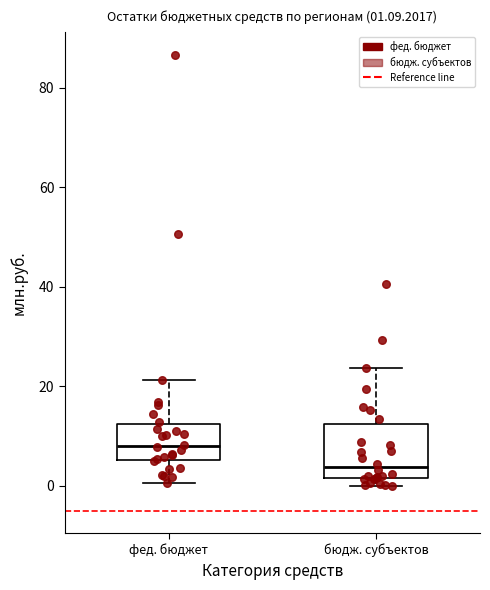

Which box's median line is the lowest?

бюдж. субъектов